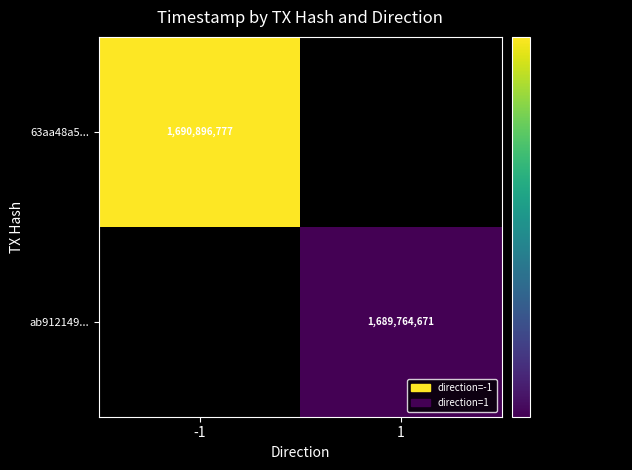

At which category does the chart reach its minimum across all series?

1